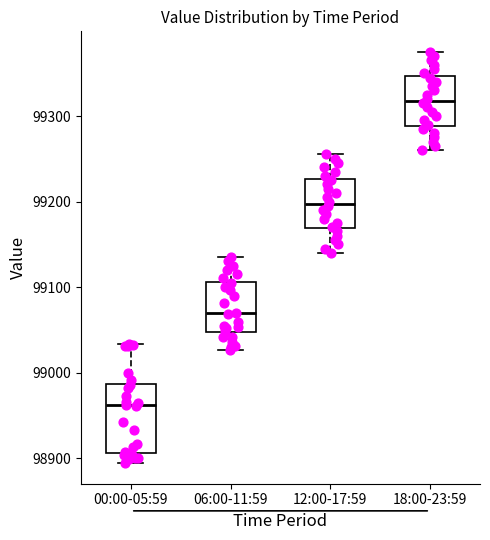

Reading left to right, read every box against the y-axis: the position of its median line, the range the box covers, and the ends of its whiskers. The values are not printed on the chart, so give them approximately, as read against the axis.

00:00-05:59: median 98960, box 98910 to 98990, whiskers 98890 to 99030
06:00-11:59: median 99070, box 99050 to 99110, whiskers 99030 to 99140
12:00-17:59: median 99200, box 99170 to 99230, whiskers 99140 to 99260
18:00-23:59: median 99320, box 99290 to 99350, whiskers 99260 to 99380